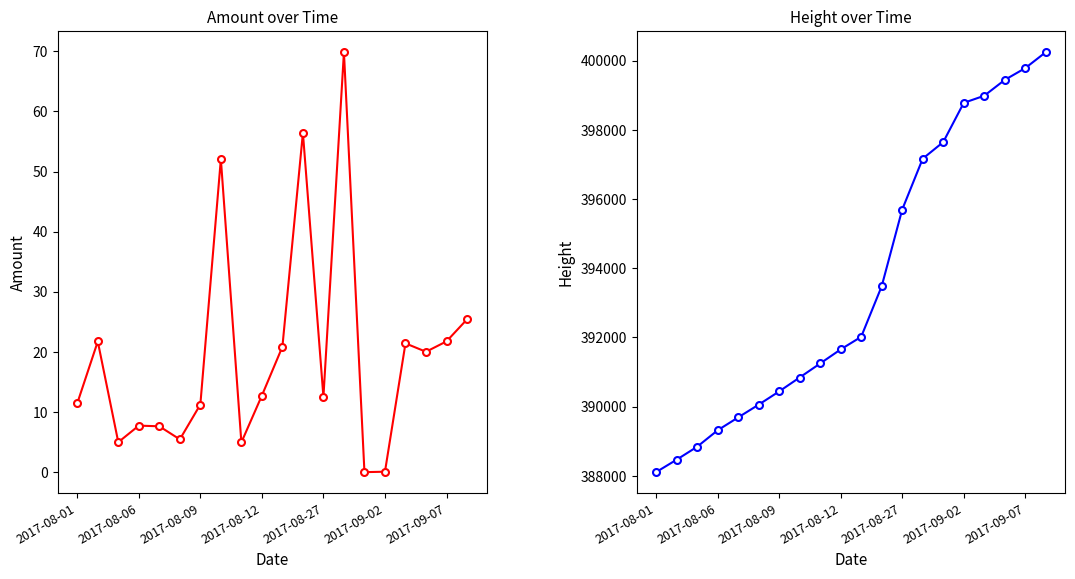

How many series are shown in this chart?

2